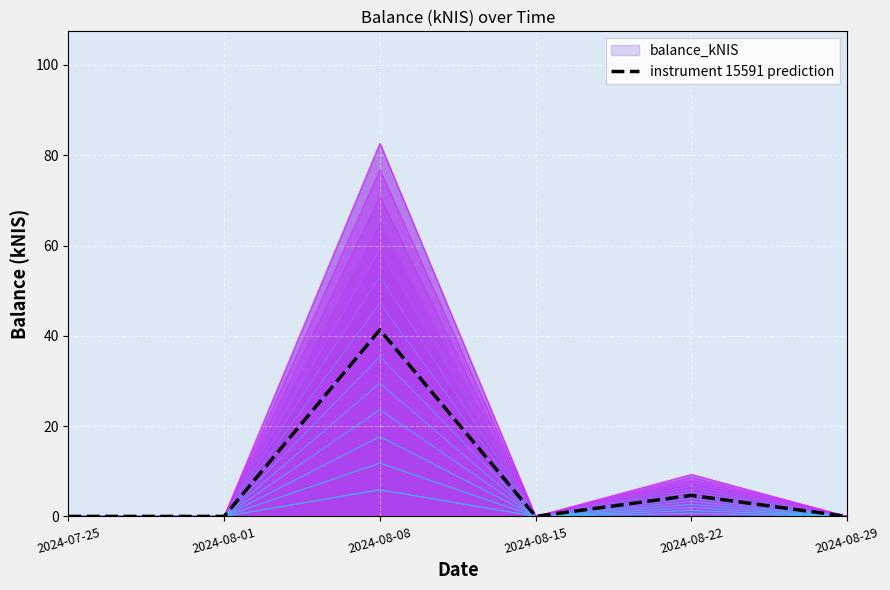

How many interior local peaks (higher than both neighbors) does the data have?

2